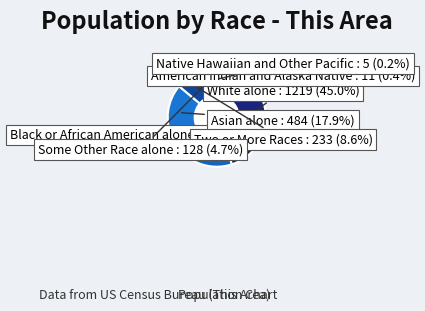

What percentage is NOT represented by White alone?

55.0%